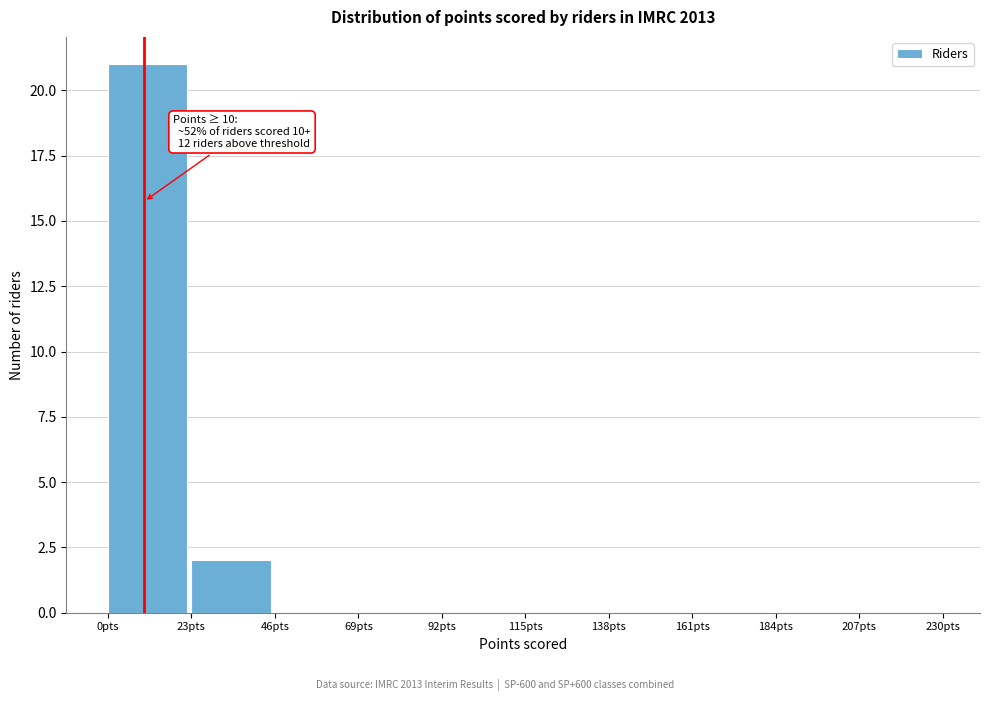

Over which range of the x-axis is the bar tallest?

0 to 23